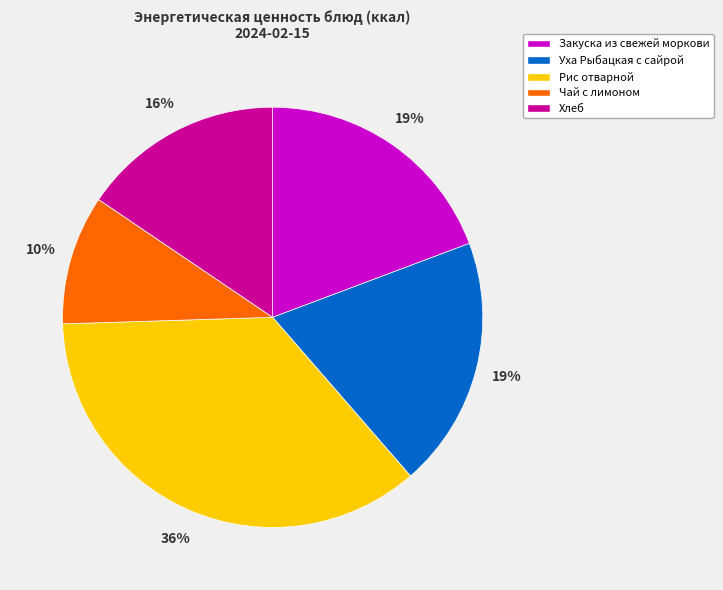

What percentage is the Рис отварной slice, to the nearest percent?

36%